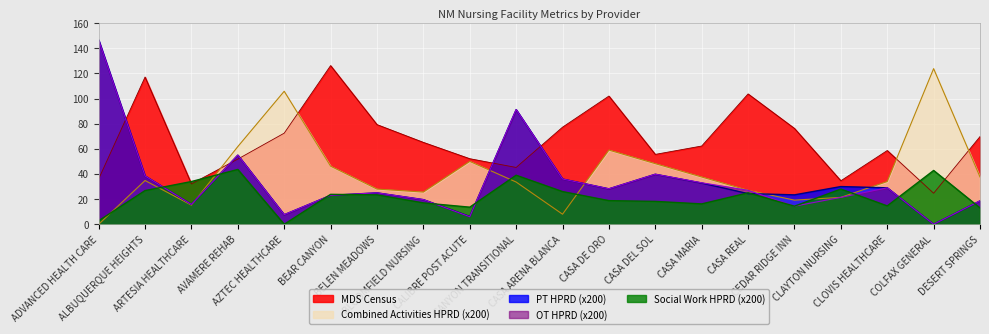

At COLFAX GENERAL, list the series in order from smallest to largest.

PT HPRD (incl. Assistant & Aide), OT HPRD (incl. Assistant & Aide), MDS Census, Total Social Work HPRD, Combined Activities HPRD